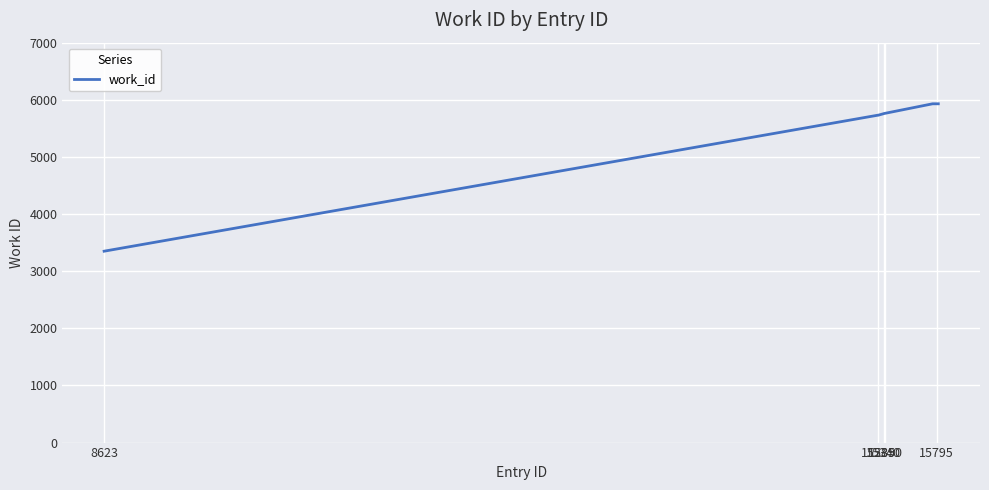

What is the difference between the maximum and minimum values?

2580